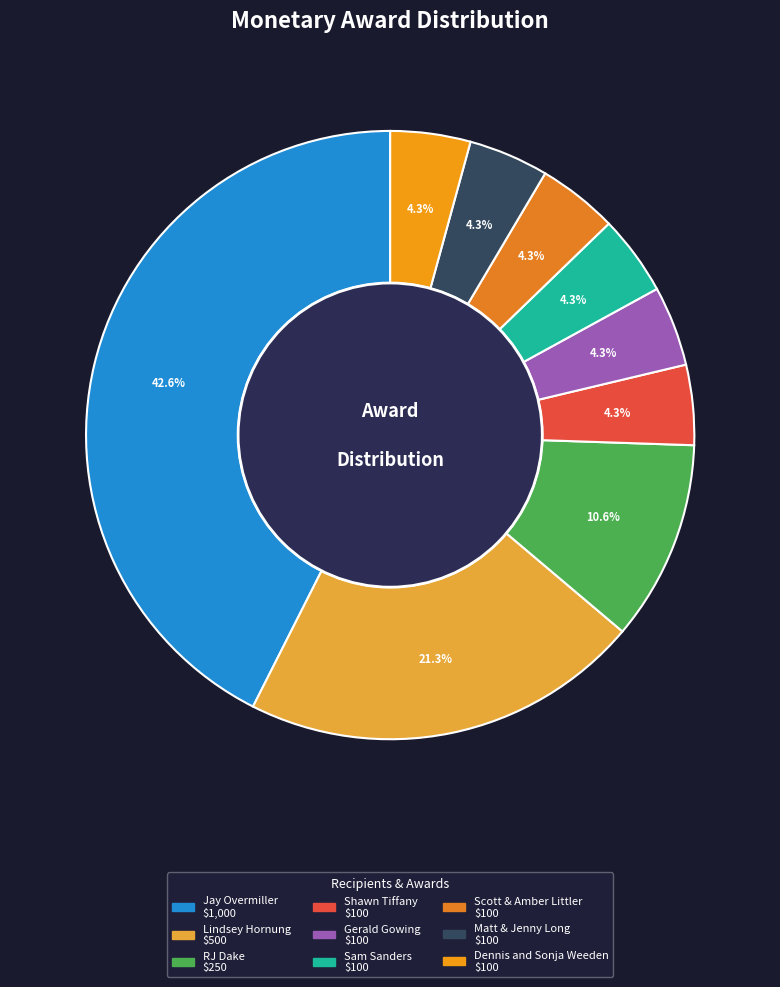

To the nearest percent, what is the difference between the largest and smallest slice percentages?

38%